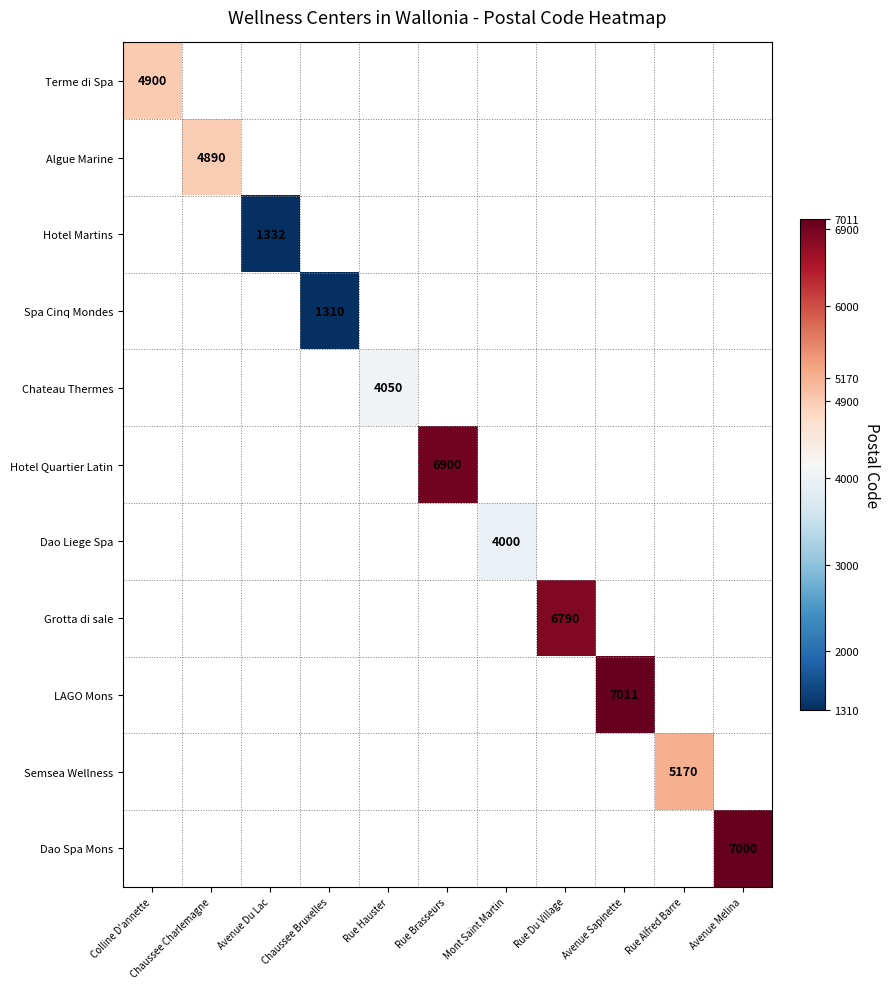

At how many categories does at least one series exceed 2915?

9